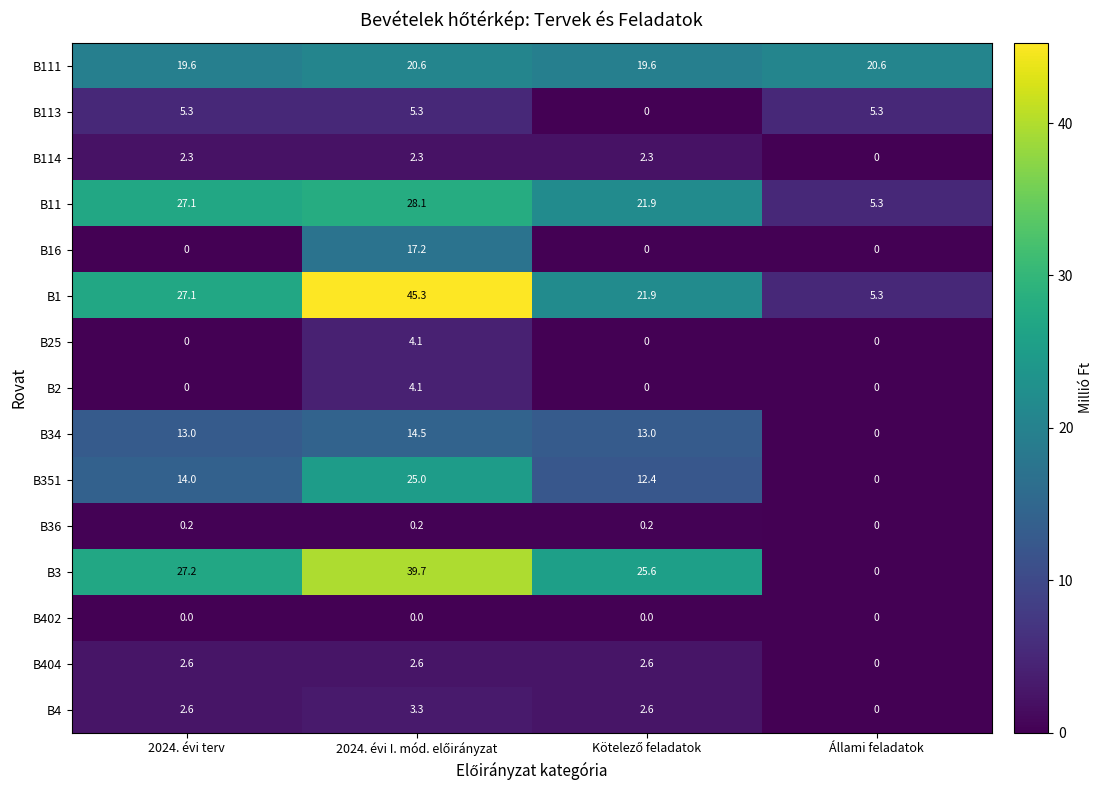

Which series has the largest total across all categories?

B1